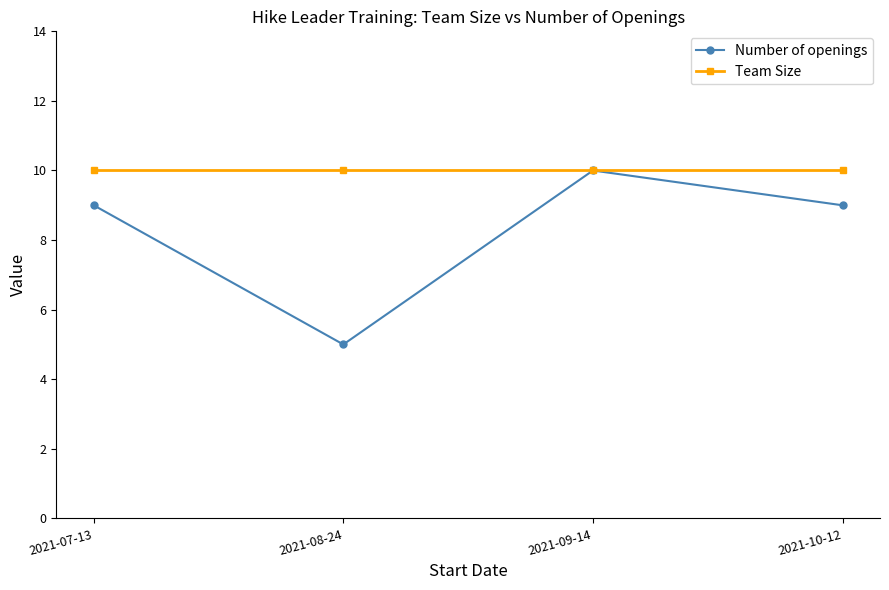

How many interior local valleys does the Number of openings series have?

1